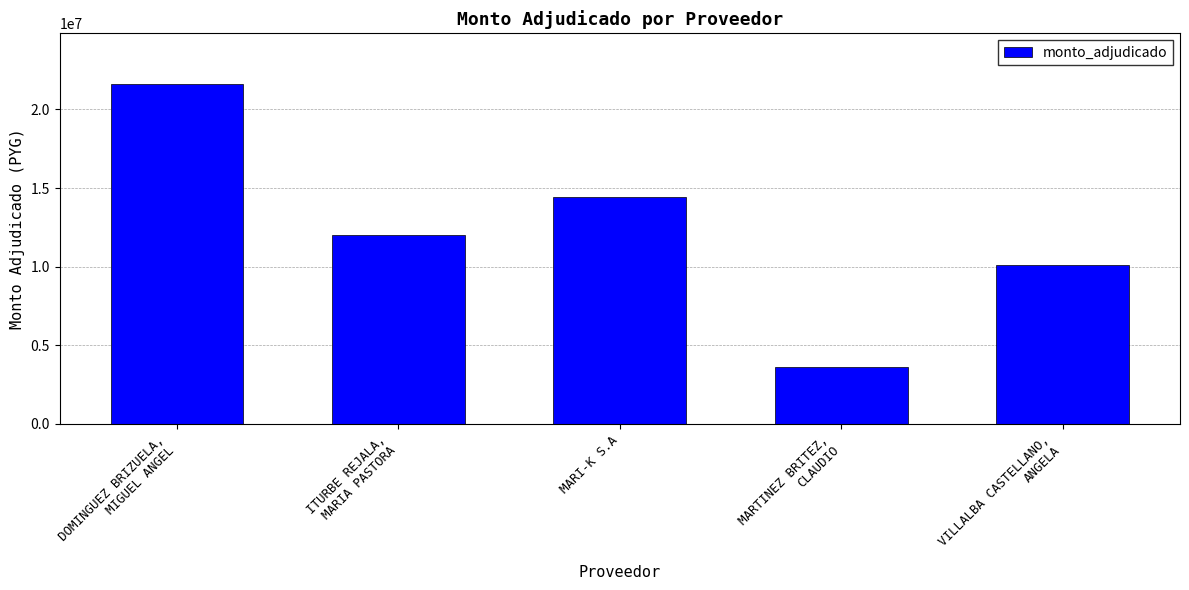

At which label does the data first exceed 12000000?

DOMINGUEZ BRIZUELA,
MIGUEL ANGEL